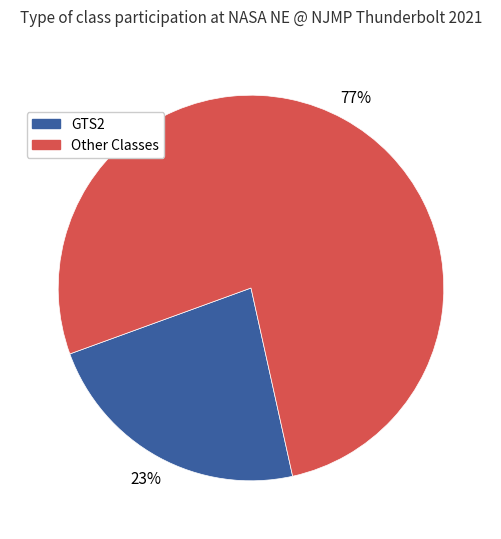

Rank the categories by value from highest to lowest.

Other Classes, GTS2